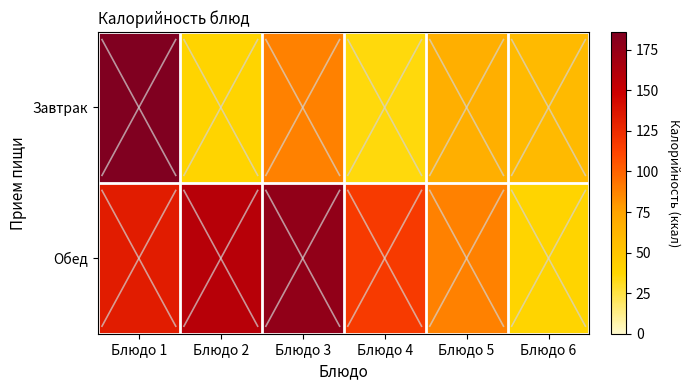

Which label corresponds to the largest value in the chart?

Блюдо 1